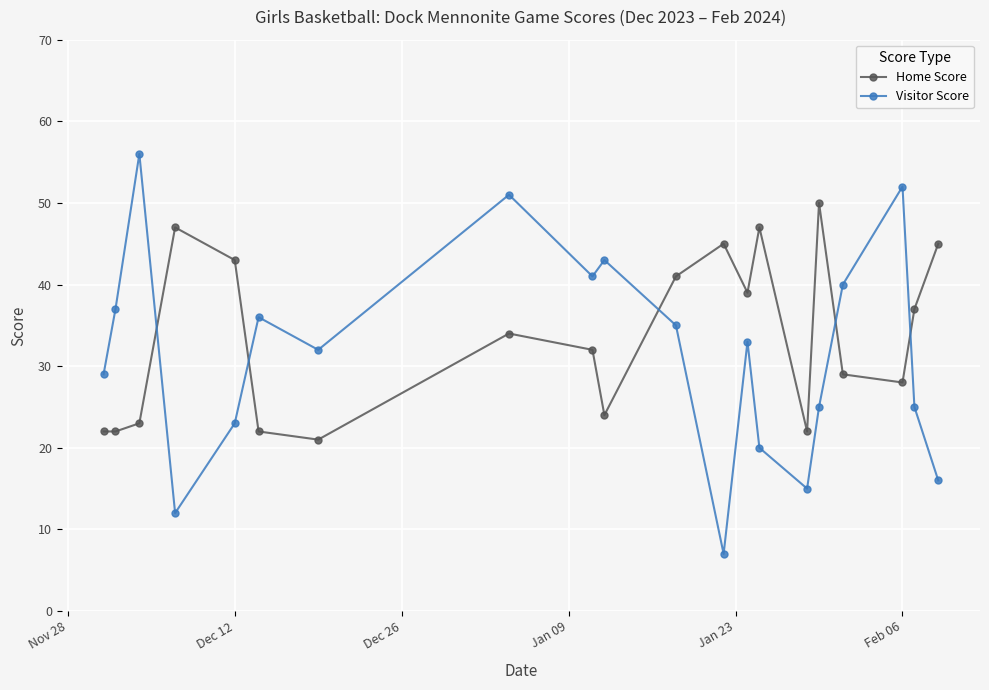

What is the lowest value of the Home Score series?

21